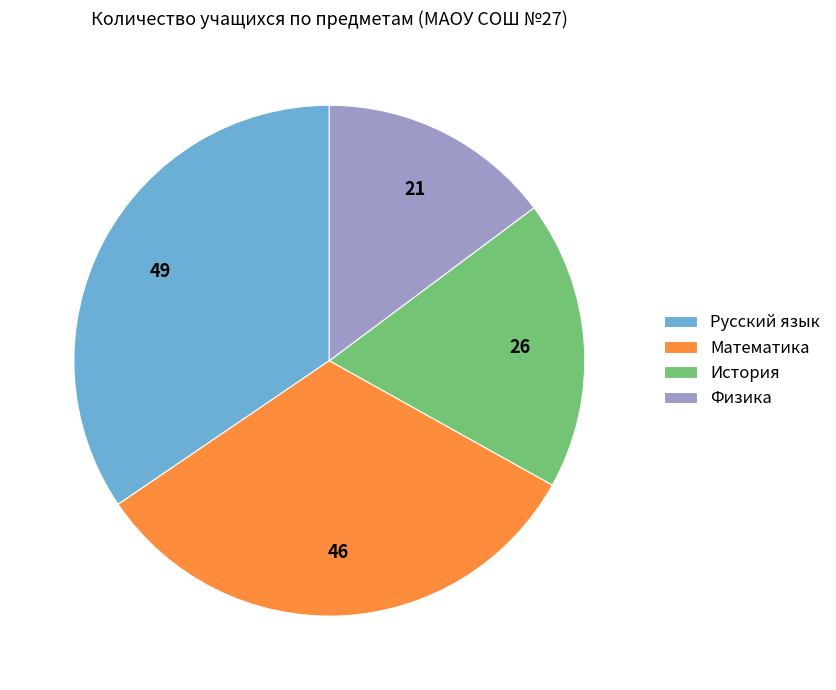

Does Физика represent more than half of the total?

No